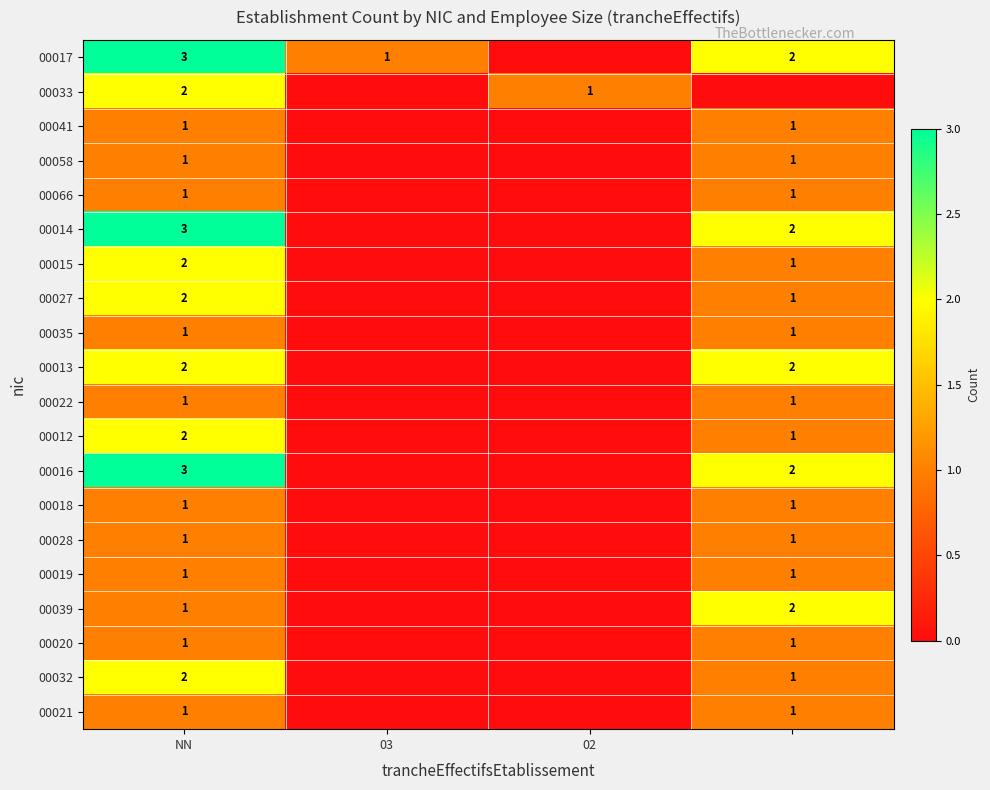

The value of 00019 at NN is 1. True or false?

True